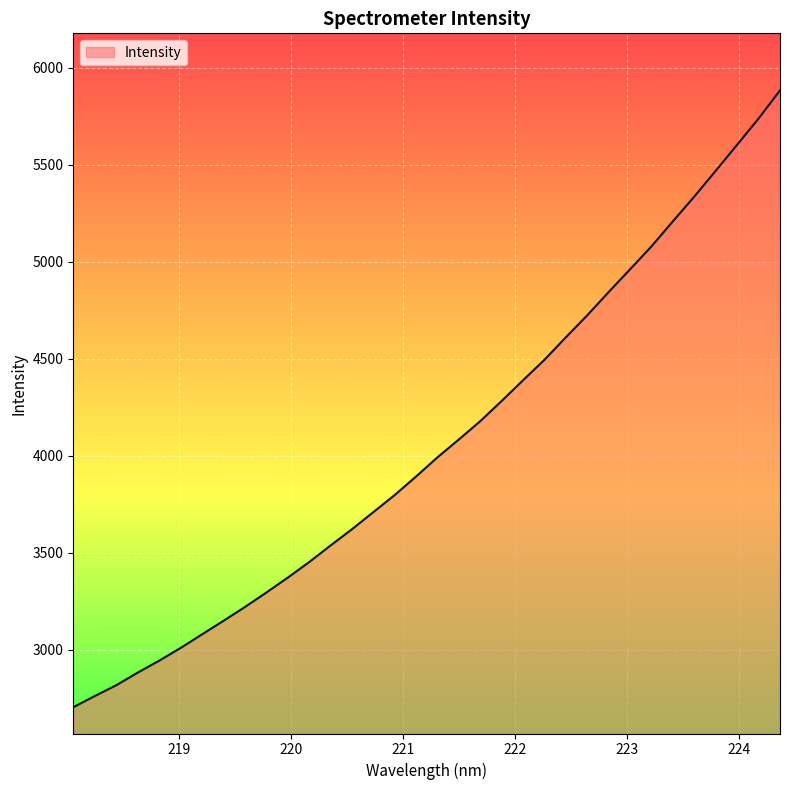

What is the maximum value shown in the chart?

5882.0